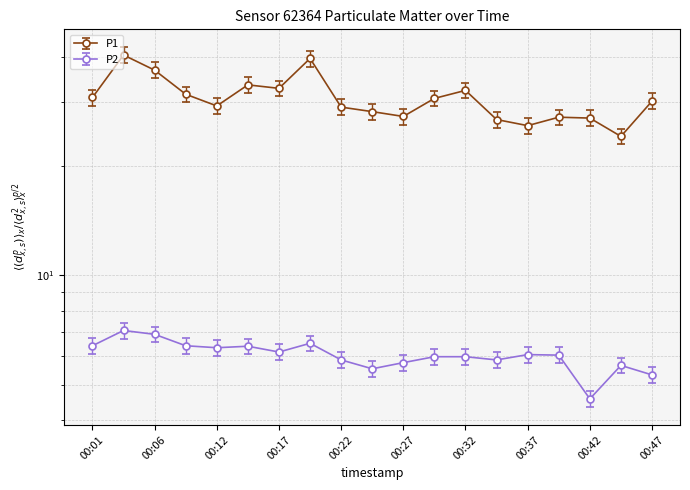

Reading right to left, what are all the values shown in this chart?

P1: 00:47=30.2	00:44=24.1	00:42=27.1	00:39=27.2	00:37=25.8	00:34=26.9	00:32=32.3	00:29=30.7	00:27=27.4	00:24=28.2	00:22=29.1	00:19=39.5	00:17=32.7	00:14=33.5	00:12=29.3	00:09=31.5	00:06=36.7	00:04=40.4	00:01=30.9
P2: 00:47=5.3	00:44=5.7	00:42=4.6	00:39=6.0	00:37=6.0	00:34=5.8	00:32=6.0	00:29=6.0	00:27=5.8	00:24=5.5	00:22=5.8	00:19=6.5	00:17=6.2	00:14=6.4	00:12=6.3	00:09=6.4	00:06=6.9	00:04=7.0	00:01=6.4